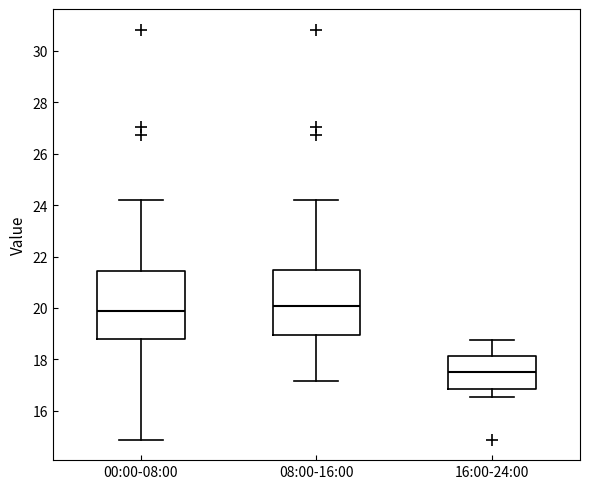

Where is the upper edge of the box for 00:00-08:00 on the y-axis? The values are not printed on the chart, so give them approximately, as read against the axis.

21.4